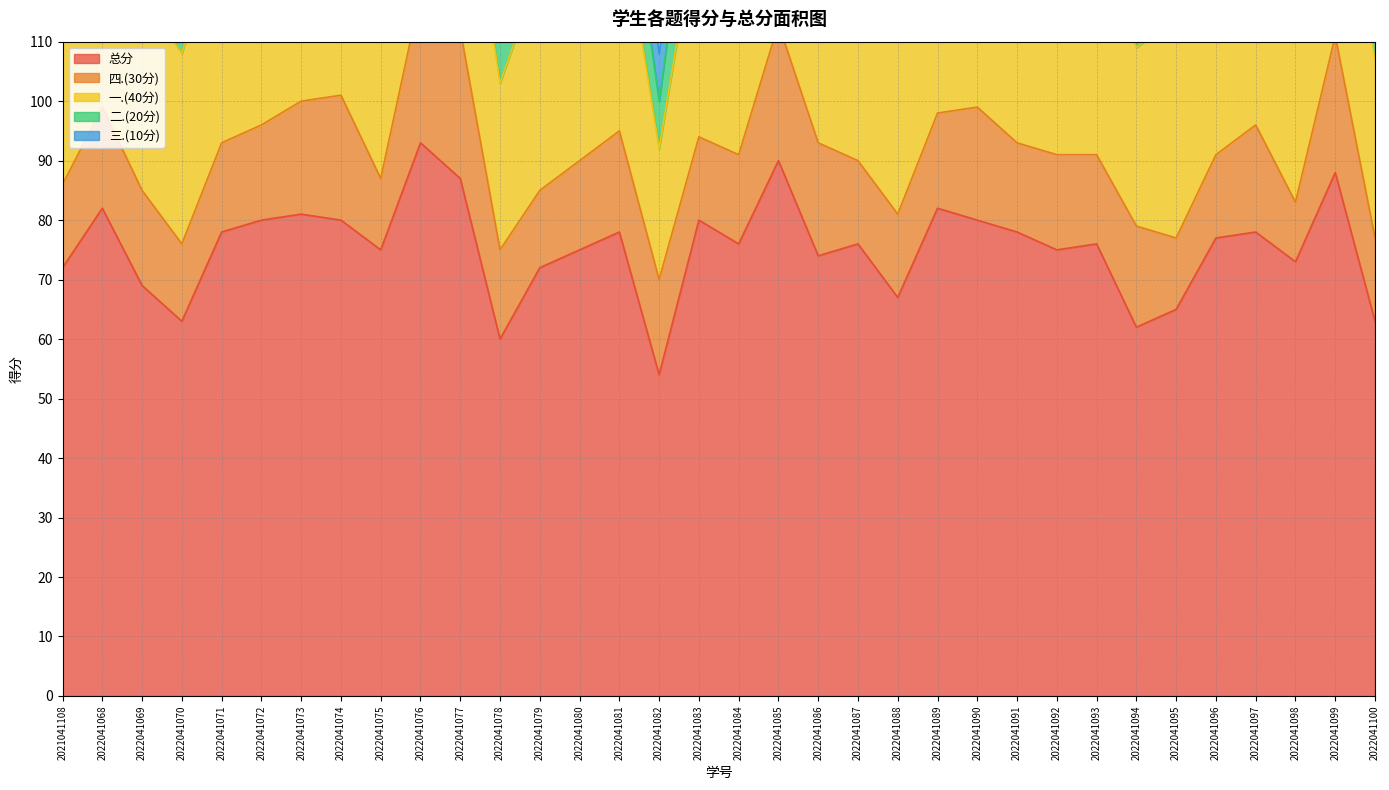

How many values in the 二.(20分) series exceed 16?

16